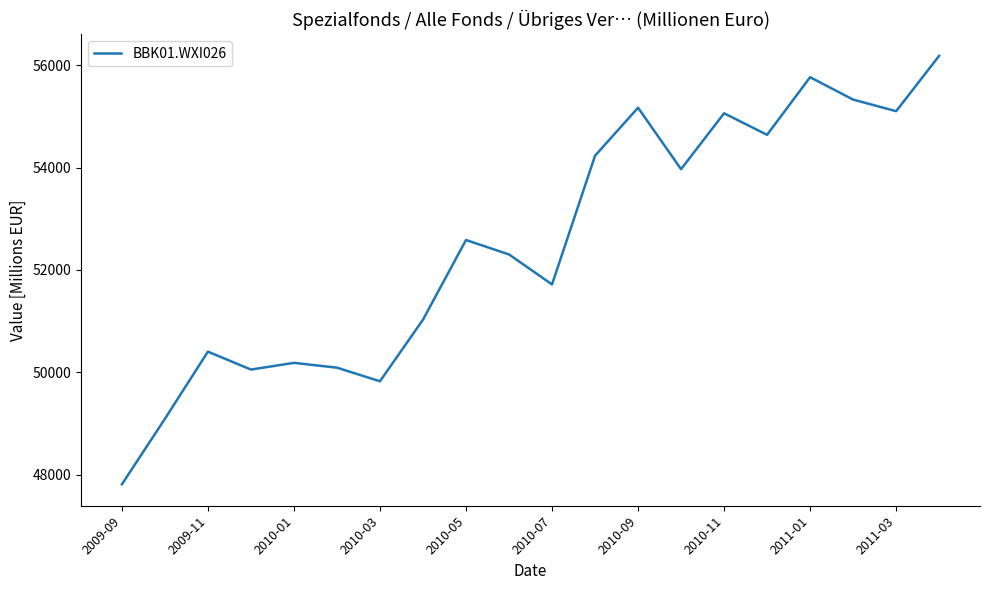

Reading right to left, what are all the values shown in this chart?

56184	55102	55329	55766	54640	55061	53969	55170	54231	51716	52302	52584	51027	49823	50089	50183	50052	50402	49089	47809